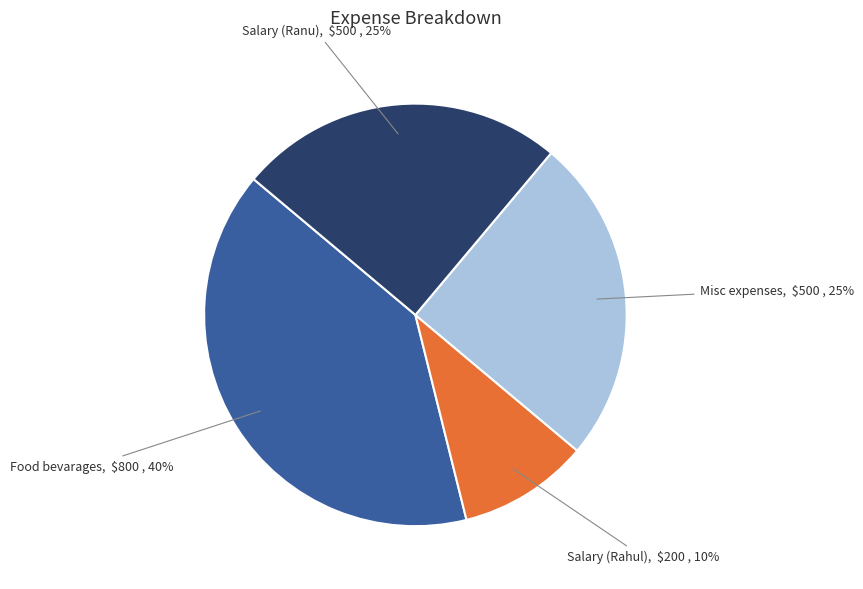

Is there a majority slice in this chart?

No